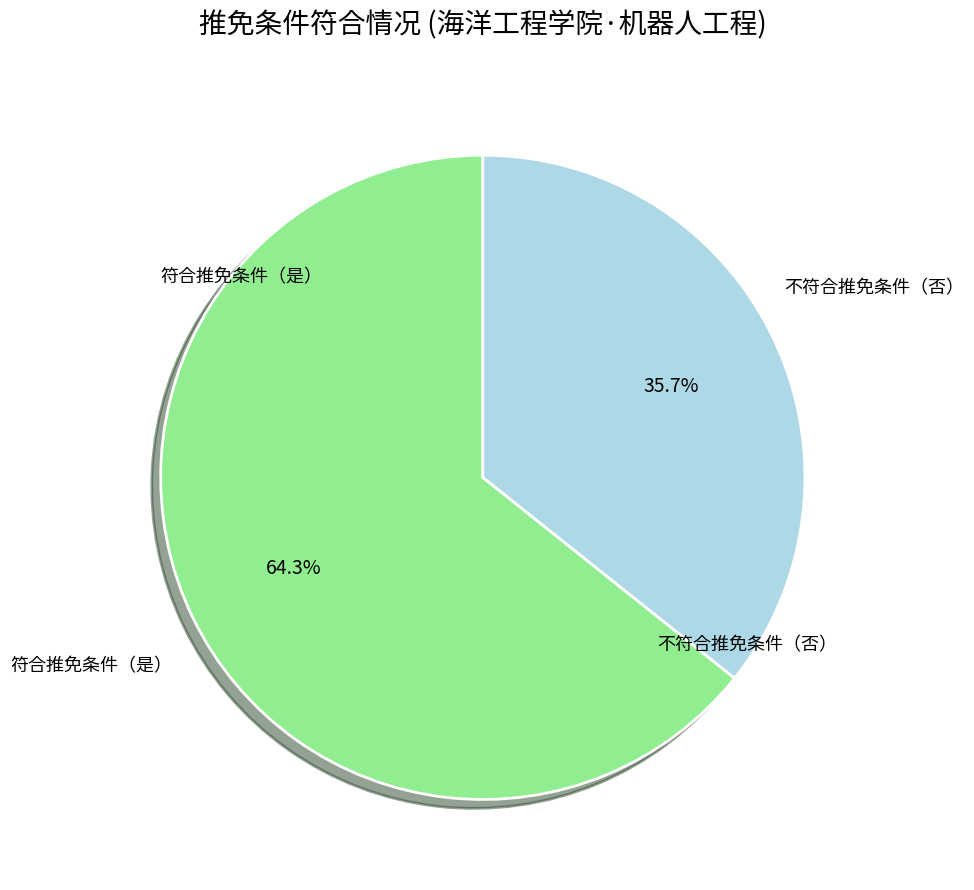

Is it true that 是 is 54% of the pie?

False